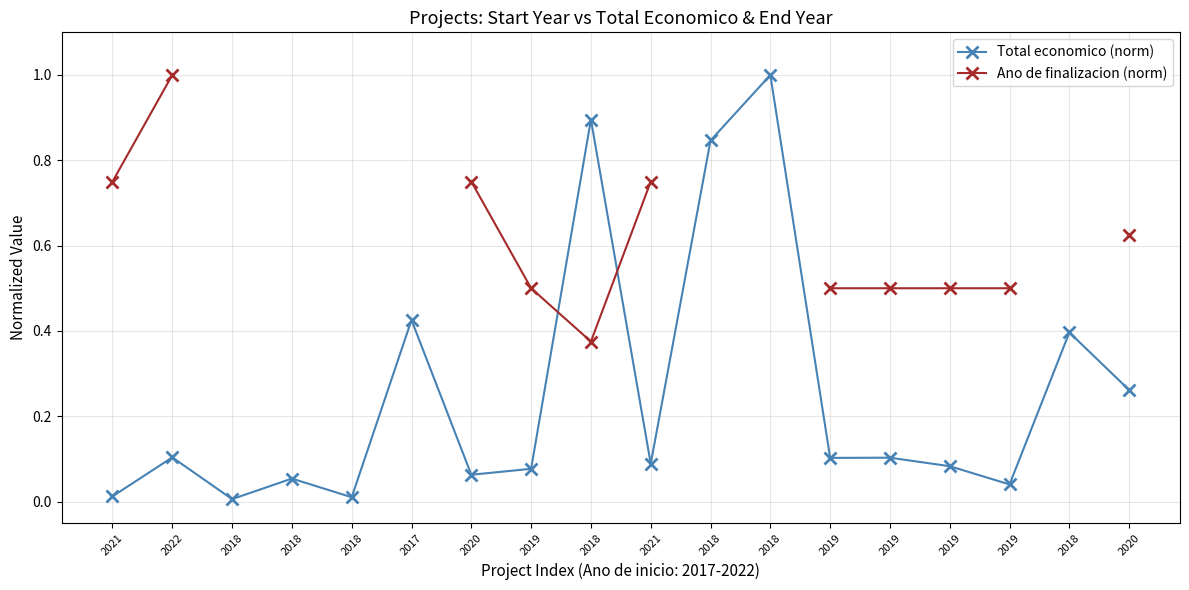

After their last crossing, which series has the higher values: Ano de finalizacion (norm) or Total economico (norm)?

Ano de finalizacion (norm)